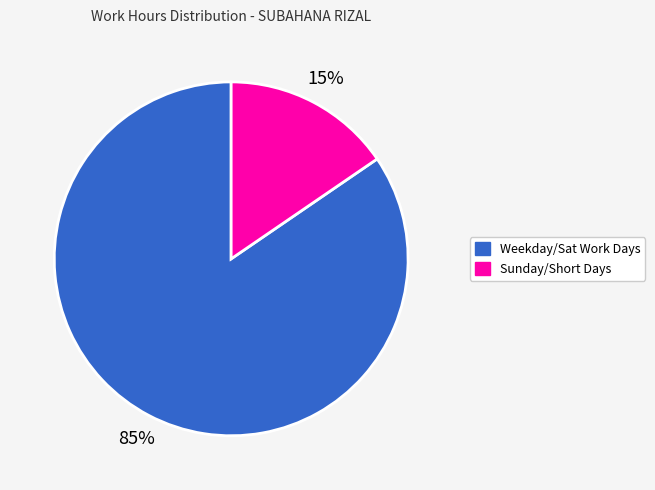

Is there a majority slice in this chart?

Yes